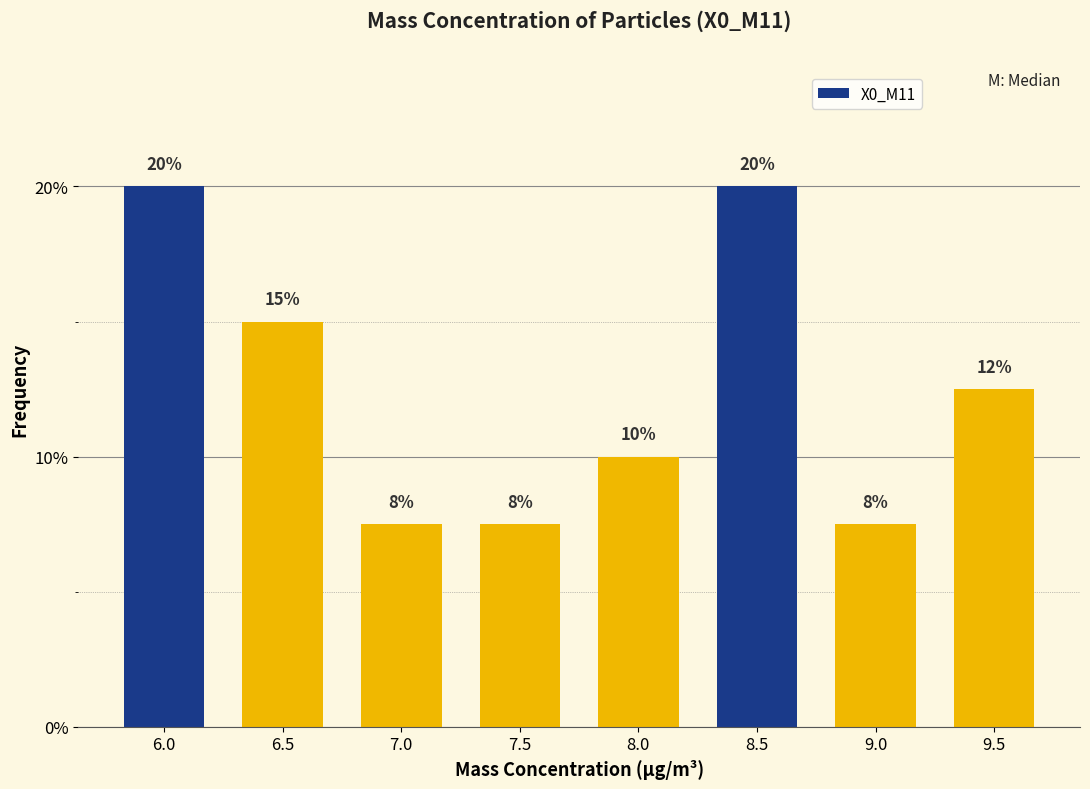

What position from the right is 7.5?

5